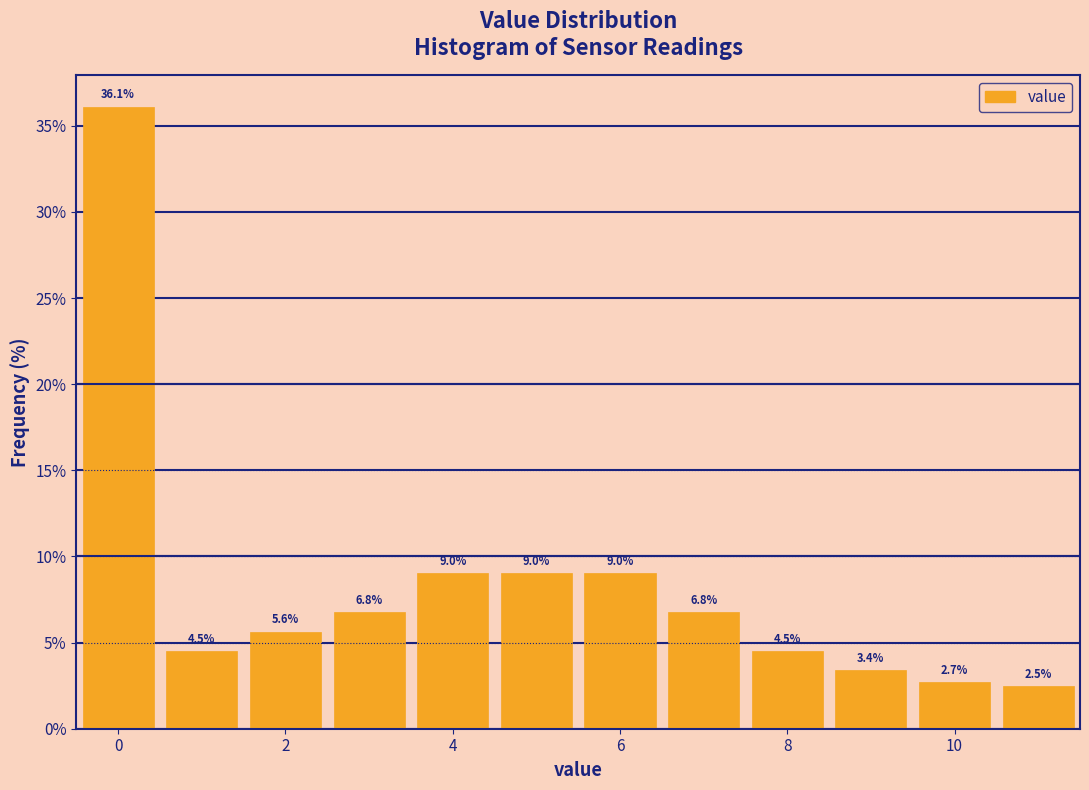

Reading left to right, list every bar in this chart as the range it spans on the x-axis followed by its height. The bar edges are not printed on the chart, so give them approximately, as read against the axis.

-0.5 to 0.5: 36.1
0.5 to 1.5: 4.5
1.5 to 2.5: 5.6
2.5 to 3.5: 6.8
3.5 to 4.5: 9.0
4.5 to 5.5: 9.0
5.5 to 6.5: 9.0
6.5 to 7.5: 6.8
7.5 to 8.5: 4.5
8.5 to 9.5: 3.4
9.5 to 10.5: 2.7
10.5 to 11.5: 2.5